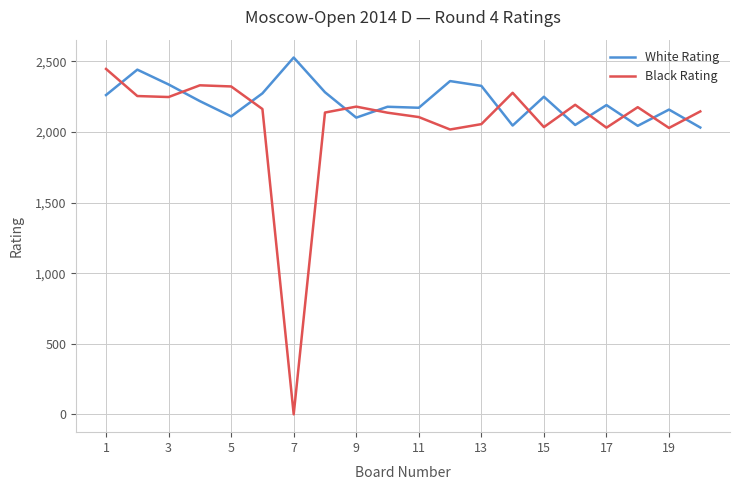

What is the greatest value displayed?

2528